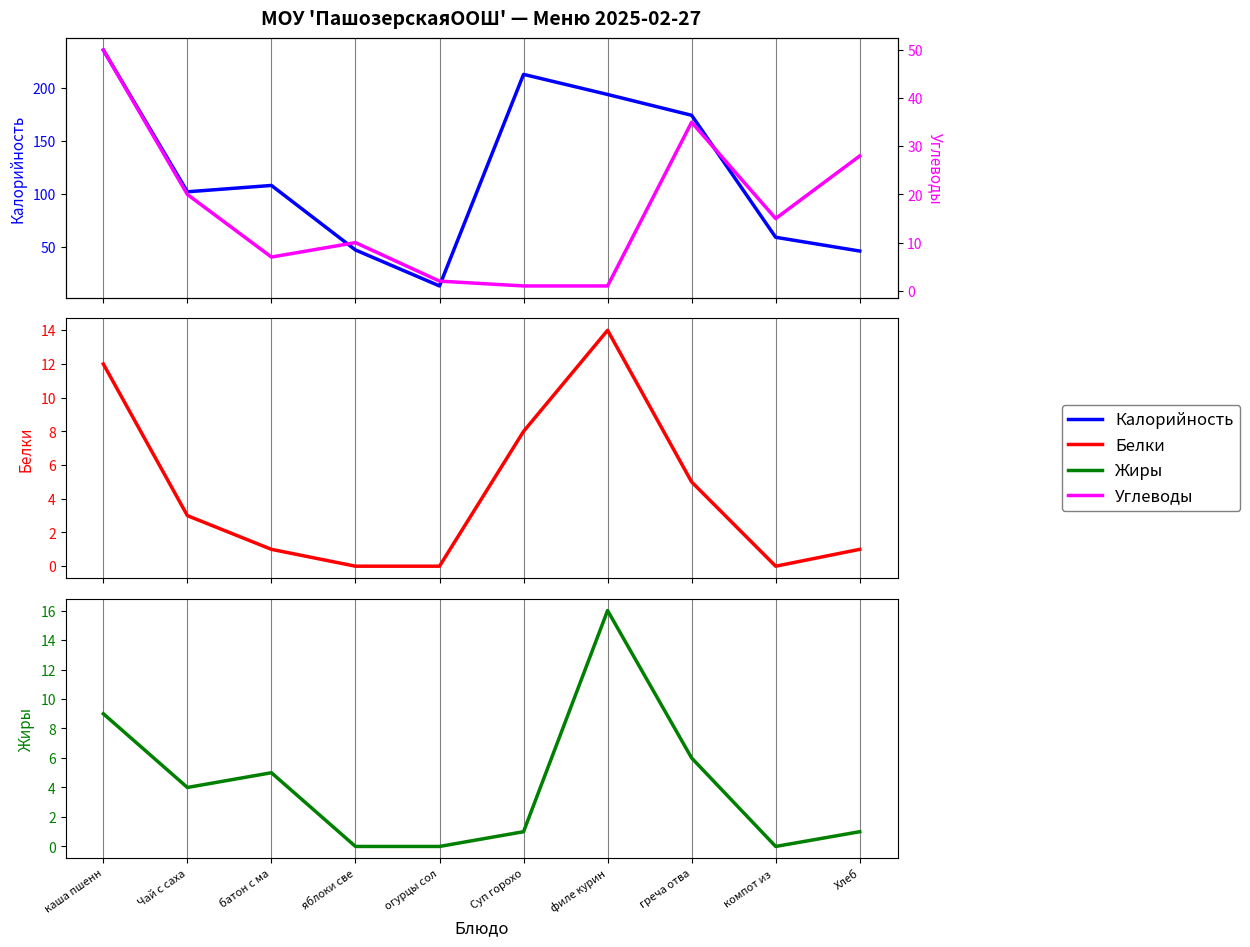

True or false: Калорийность has a value of 84.3 at компот из .

False